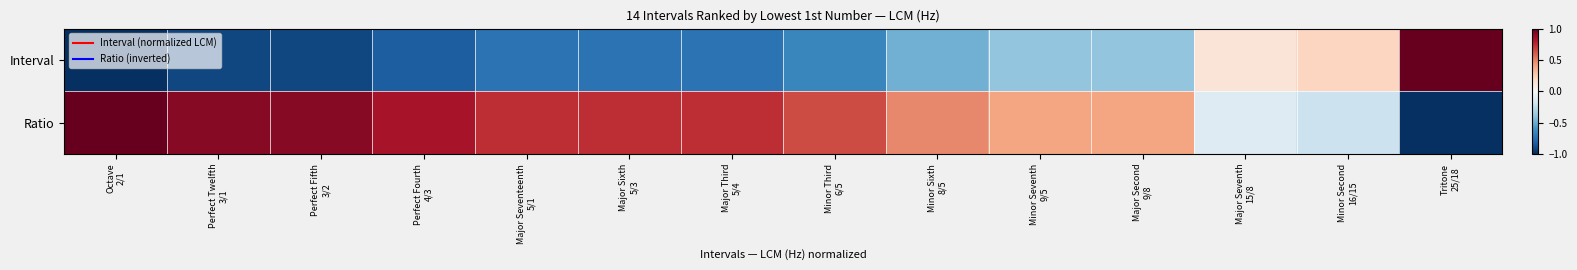

Reading right to left, what are all the values shown in this chart?

Interval: Tritone
25/18=1.0	Minor Second
16/15=0.2	Major Seventh
15/8=0.1	Major Second
9/8=-0.4	Minor Seventh
9/5=-0.4	Minor Sixth
8/5=-0.5	Minor Third
6/5=-0.7	Major Third
5/4=-0.7	Major Sixth
5/3=-0.7	Major Seventeenth
5/1=-0.7	Perfect Fourth
4/3=-0.8	Perfect Fifth
3/2=-0.9	Perfect Twelfth
3/1=-0.9	Octave
2/1=-1.0
Ratio: Tritone
25/18=-1.0	Minor Second
16/15=-0.2	Major Seventh
15/8=-0.1	Major Second
9/8=0.4	Minor Seventh
9/5=0.4	Minor Sixth
8/5=0.5	Minor Third
6/5=0.7	Major Third
5/4=0.7	Major Sixth
5/3=0.7	Major Seventeenth
5/1=0.7	Perfect Fourth
4/3=0.8	Perfect Fifth
3/2=0.9	Perfect Twelfth
3/1=0.9	Octave
2/1=1.0